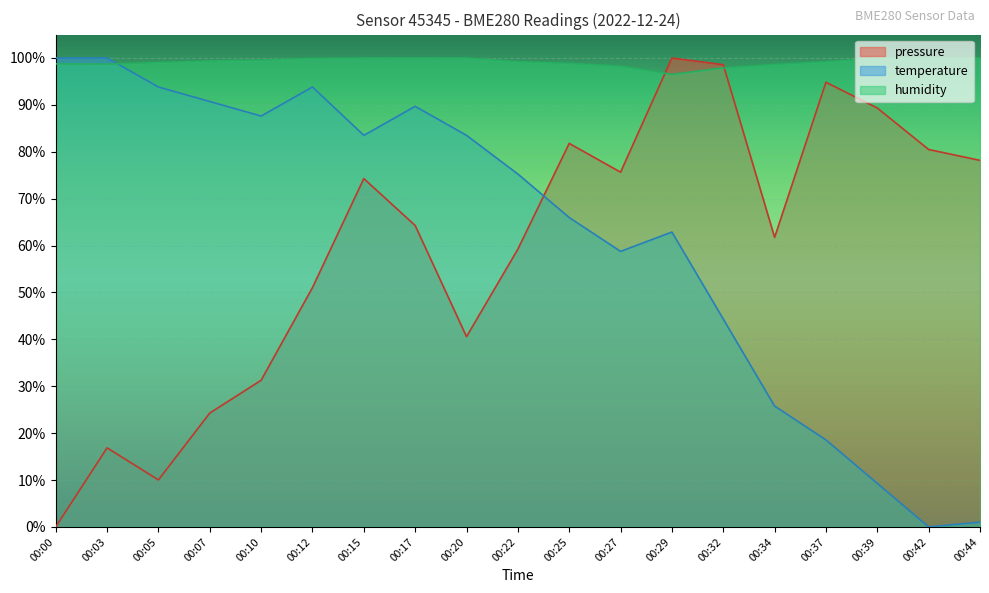

What value does the temperature series have at 00:34?

25.8